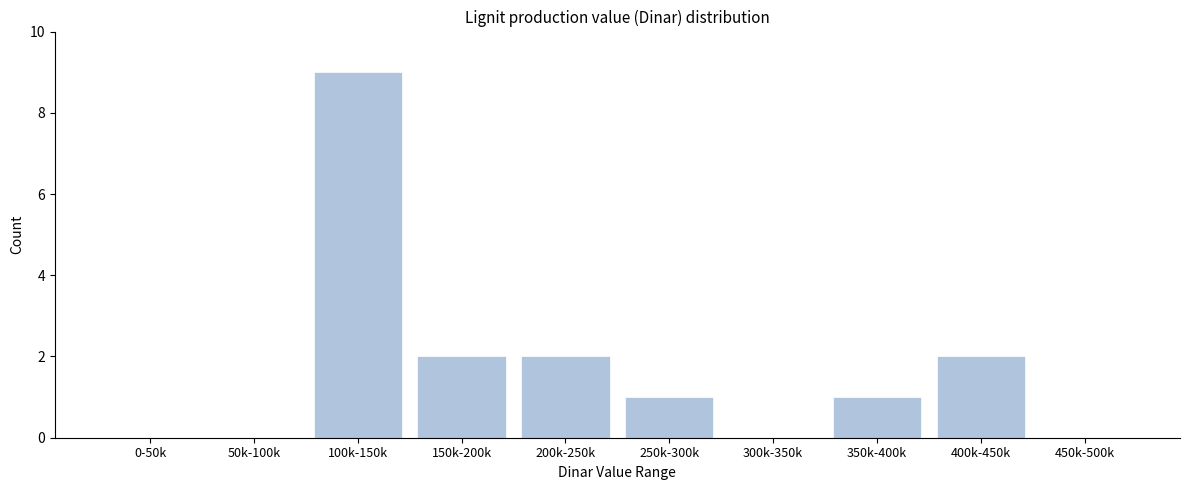

Reading left to right, what are all the values shown in this chart?

0-50k=0	50k-100k=0	100k-150k=9	150k-200k=2	200k-250k=2	250k-300k=1	300k-350k=0	350k-400k=1	400k-450k=2	450k-500k=0